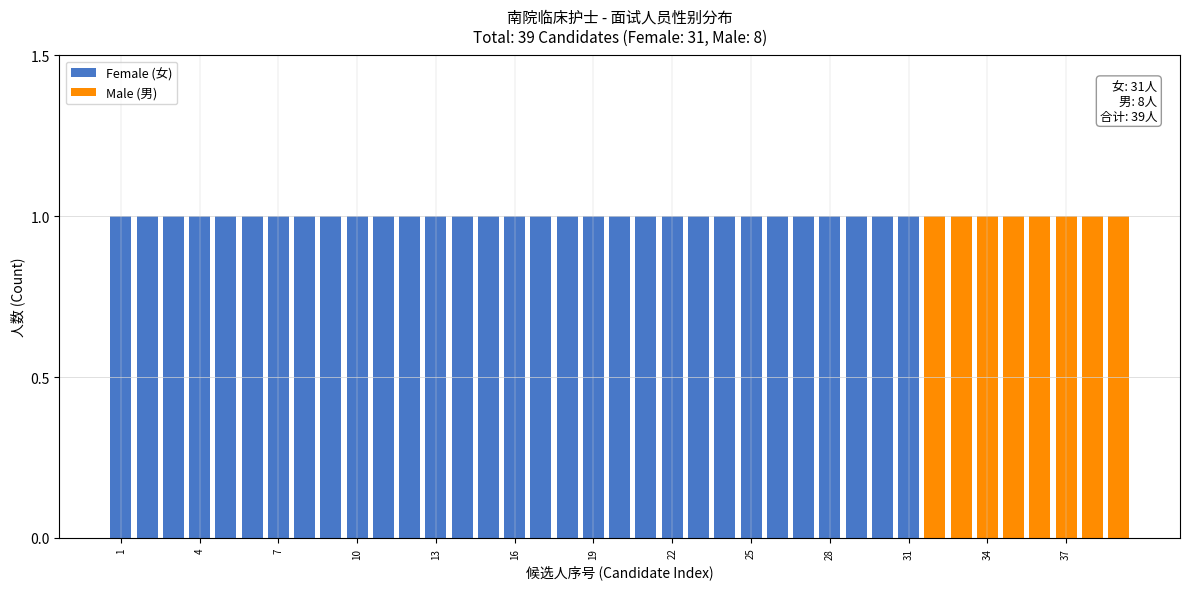

At which label is Female (女) closest to 0?

31